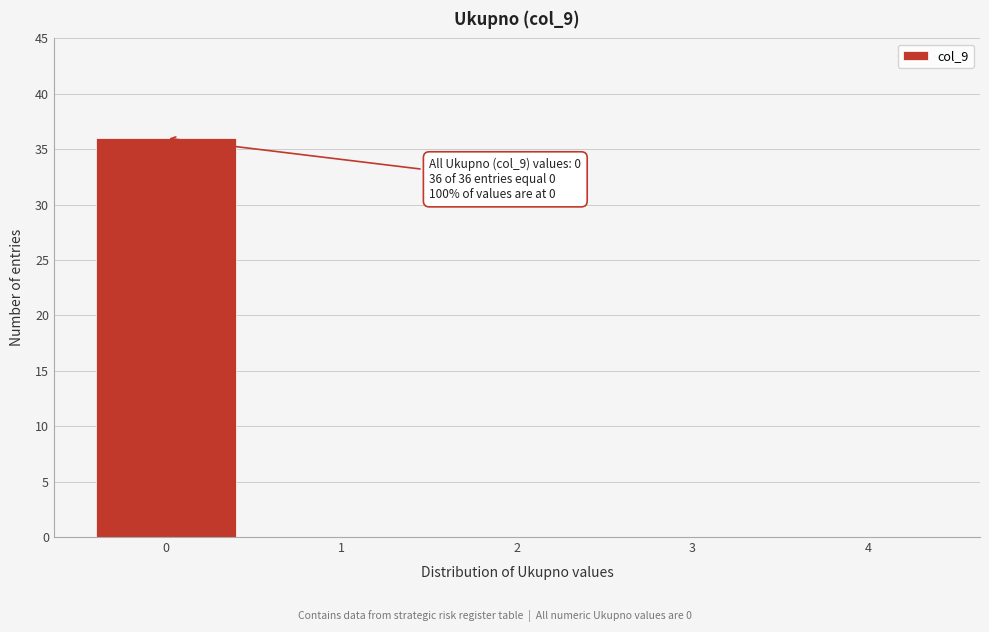

Over which range of the x-axis is the bar tallest?

-0.5 to 0.5